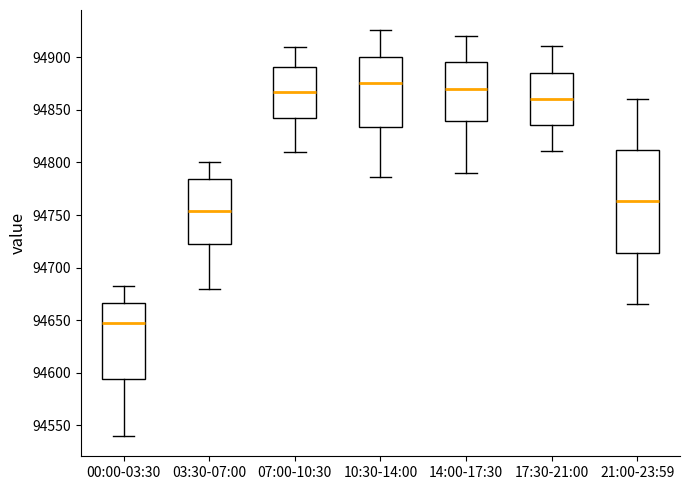

Reading left to right, read every box against the y-axis: the position of its median line, the range the box covers, and the ends of its whiskers. The values are not printed on the chart, so give them approximately, as read against the axis.

00:00-03:30: median 94645, box 94595 to 94665, whiskers 94540 to 94685
03:30-07:00: median 94755, box 94720 to 94785, whiskers 94680 to 94800
07:00-10:30: median 94865, box 94845 to 94890, whiskers 94810 to 94910
10:30-14:00: median 94875, box 94835 to 94900, whiskers 94785 to 94925
14:00-17:30: median 94870, box 94840 to 94895, whiskers 94790 to 94920
17:30-21:00: median 94860, box 94835 to 94885, whiskers 94810 to 94910
21:00-23:59: median 94765, box 94715 to 94810, whiskers 94665 to 94860